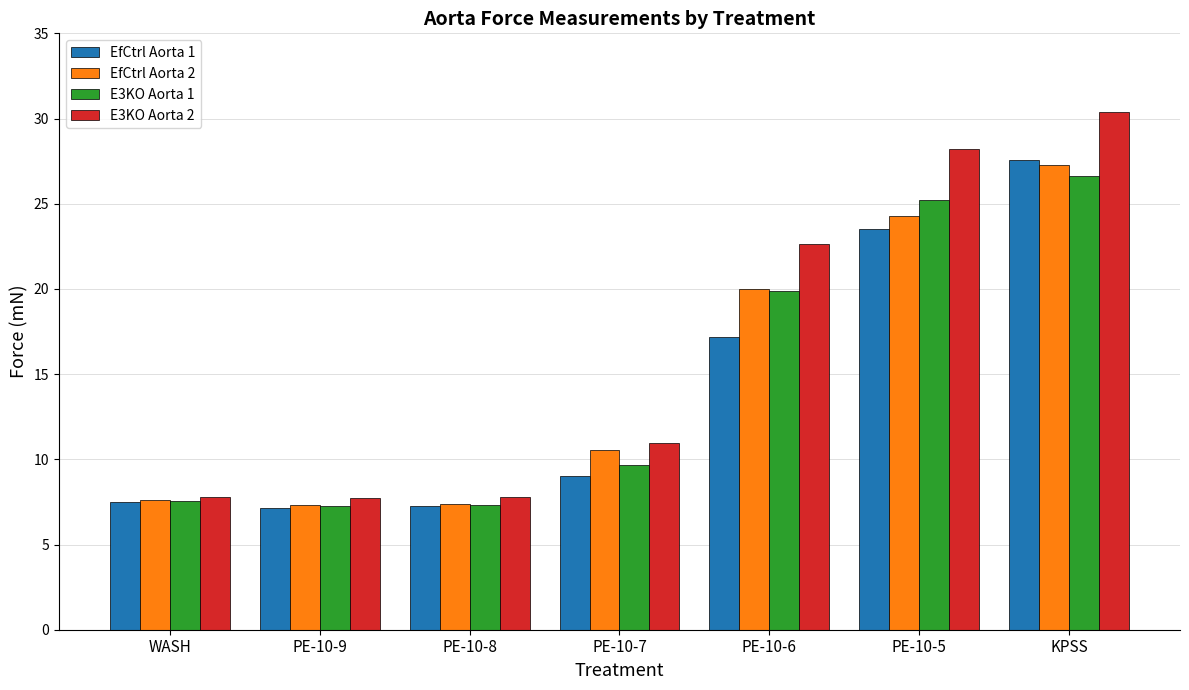

At which category is the sum across all series the highest?

KPSS